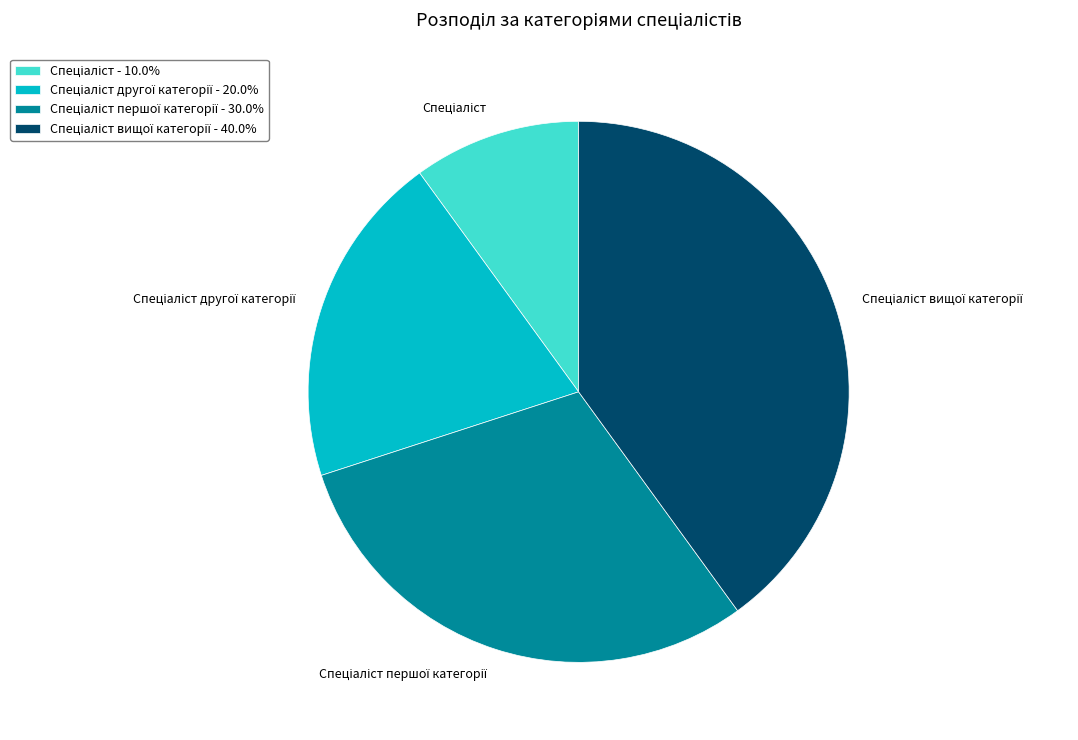

Is there any slice that represents more than half of the pie?

No